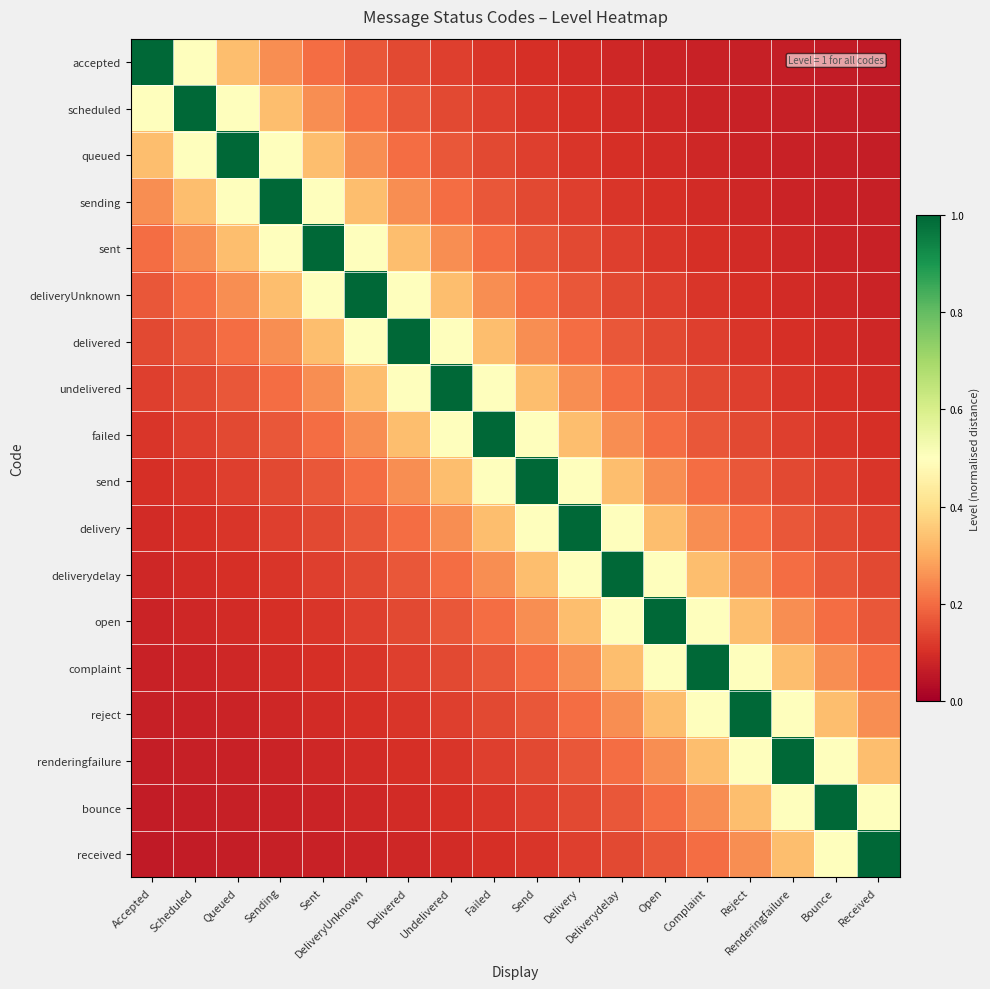

Reading right to left, transcribe all the data shown in this chart.

accepted: Received=0.1	Bounce=0.1	Renderingfailure=0.1	Reject=0.1	Complaint=0.1	Open=0.1	Deliverydelay=0.1	Delivery=0.1	Send=0.1	Failed=0.1	Undelivered=0.1	Delivered=0.1	DeliveryUnknown=0.2	Sent=0.2	Sending=0.2	Queued=0.3	Scheduled=0.5	Accepted=1.0
scheduled: Received=0.1	Bounce=0.1	Renderingfailure=0.1	Reject=0.1	Complaint=0.1	Open=0.1	Deliverydelay=0.1	Delivery=0.1	Send=0.1	Failed=0.1	Undelivered=0.1	Delivered=0.2	DeliveryUnknown=0.2	Sent=0.2	Sending=0.3	Queued=0.5	Scheduled=1.0	Accepted=0.5
queued: Received=0.1	Bounce=0.1	Renderingfailure=0.1	Reject=0.1	Complaint=0.1	Open=0.1	Deliverydelay=0.1	Delivery=0.1	Send=0.1	Failed=0.1	Undelivered=0.2	Delivered=0.2	DeliveryUnknown=0.2	Sent=0.3	Sending=0.5	Queued=1.0	Scheduled=0.5	Accepted=0.3
sending: Received=0.1	Bounce=0.1	Renderingfailure=0.1	Reject=0.1	Complaint=0.1	Open=0.1	Deliverydelay=0.1	Delivery=0.1	Send=0.1	Failed=0.2	Undelivered=0.2	Delivered=0.2	DeliveryUnknown=0.3	Sent=0.5	Sending=1.0	Queued=0.5	Scheduled=0.3	Accepted=0.2
sent: Received=0.1	Bounce=0.1	Renderingfailure=0.1	Reject=0.1	Complaint=0.1	Open=0.1	Deliverydelay=0.1	Delivery=0.1	Send=0.2	Failed=0.2	Undelivered=0.2	Delivered=0.3	DeliveryUnknown=0.5	Sent=1.0	Sending=0.5	Queued=0.3	Scheduled=0.2	Accepted=0.2
deliveryUnknown: Received=0.1	Bounce=0.1	Renderingfailure=0.1	Reject=0.1	Complaint=0.1	Open=0.1	Deliverydelay=0.1	Delivery=0.2	Send=0.2	Failed=0.2	Undelivered=0.3	Delivered=0.5	DeliveryUnknown=1.0	Sent=0.5	Sending=0.3	Queued=0.2	Scheduled=0.2	Accepted=0.2
delivered: Received=0.1	Bounce=0.1	Renderingfailure=0.1	Reject=0.1	Complaint=0.1	Open=0.1	Deliverydelay=0.2	Delivery=0.2	Send=0.2	Failed=0.3	Undelivered=0.5	Delivered=1.0	DeliveryUnknown=0.5	Sent=0.3	Sending=0.2	Queued=0.2	Scheduled=0.2	Accepted=0.1
undelivered: Received=0.1	Bounce=0.1	Renderingfailure=0.1	Reject=0.1	Complaint=0.1	Open=0.2	Deliverydelay=0.2	Delivery=0.2	Send=0.3	Failed=0.5	Undelivered=1.0	Delivered=0.5	DeliveryUnknown=0.3	Sent=0.2	Sending=0.2	Queued=0.2	Scheduled=0.1	Accepted=0.1
failed: Received=0.1	Bounce=0.1	Renderingfailure=0.1	Reject=0.1	Complaint=0.2	Open=0.2	Deliverydelay=0.2	Delivery=0.3	Send=0.5	Failed=1.0	Undelivered=0.5	Delivered=0.3	DeliveryUnknown=0.2	Sent=0.2	Sending=0.2	Queued=0.1	Scheduled=0.1	Accepted=0.1
send: Received=0.1	Bounce=0.1	Renderingfailure=0.1	Reject=0.2	Complaint=0.2	Open=0.2	Deliverydelay=0.3	Delivery=0.5	Send=1.0	Failed=0.5	Undelivered=0.3	Delivered=0.2	DeliveryUnknown=0.2	Sent=0.2	Sending=0.1	Queued=0.1	Scheduled=0.1	Accepted=0.1
delivery: Received=0.1	Bounce=0.1	Renderingfailure=0.2	Reject=0.2	Complaint=0.2	Open=0.3	Deliverydelay=0.5	Delivery=1.0	Send=0.5	Failed=0.3	Undelivered=0.2	Delivered=0.2	DeliveryUnknown=0.2	Sent=0.1	Sending=0.1	Queued=0.1	Scheduled=0.1	Accepted=0.1
deliverydelay: Received=0.1	Bounce=0.2	Renderingfailure=0.2	Reject=0.2	Complaint=0.3	Open=0.5	Deliverydelay=1.0	Delivery=0.5	Send=0.3	Failed=0.2	Undelivered=0.2	Delivered=0.2	DeliveryUnknown=0.1	Sent=0.1	Sending=0.1	Queued=0.1	Scheduled=0.1	Accepted=0.1
open: Received=0.2	Bounce=0.2	Renderingfailure=0.2	Reject=0.3	Complaint=0.5	Open=1.0	Deliverydelay=0.5	Delivery=0.3	Send=0.2	Failed=0.2	Undelivered=0.2	Delivered=0.1	DeliveryUnknown=0.1	Sent=0.1	Sending=0.1	Queued=0.1	Scheduled=0.1	Accepted=0.1
complaint: Received=0.2	Bounce=0.2	Renderingfailure=0.3	Reject=0.5	Complaint=1.0	Open=0.5	Deliverydelay=0.3	Delivery=0.2	Send=0.2	Failed=0.2	Undelivered=0.1	Delivered=0.1	DeliveryUnknown=0.1	Sent=0.1	Sending=0.1	Queued=0.1	Scheduled=0.1	Accepted=0.1
reject: Received=0.2	Bounce=0.3	Renderingfailure=0.5	Reject=1.0	Complaint=0.5	Open=0.3	Deliverydelay=0.2	Delivery=0.2	Send=0.2	Failed=0.1	Undelivered=0.1	Delivered=0.1	DeliveryUnknown=0.1	Sent=0.1	Sending=0.1	Queued=0.1	Scheduled=0.1	Accepted=0.1
renderingfailure: Received=0.3	Bounce=0.5	Renderingfailure=1.0	Reject=0.5	Complaint=0.3	Open=0.2	Deliverydelay=0.2	Delivery=0.2	Send=0.1	Failed=0.1	Undelivered=0.1	Delivered=0.1	DeliveryUnknown=0.1	Sent=0.1	Sending=0.1	Queued=0.1	Scheduled=0.1	Accepted=0.1
bounce: Received=0.5	Bounce=1.0	Renderingfailure=0.5	Reject=0.3	Complaint=0.2	Open=0.2	Deliverydelay=0.2	Delivery=0.1	Send=0.1	Failed=0.1	Undelivered=0.1	Delivered=0.1	DeliveryUnknown=0.1	Sent=0.1	Sending=0.1	Queued=0.1	Scheduled=0.1	Accepted=0.1
received: Received=1.0	Bounce=0.5	Renderingfailure=0.3	Reject=0.2	Complaint=0.2	Open=0.2	Deliverydelay=0.1	Delivery=0.1	Send=0.1	Failed=0.1	Undelivered=0.1	Delivered=0.1	DeliveryUnknown=0.1	Sent=0.1	Sending=0.1	Queued=0.1	Scheduled=0.1	Accepted=0.1